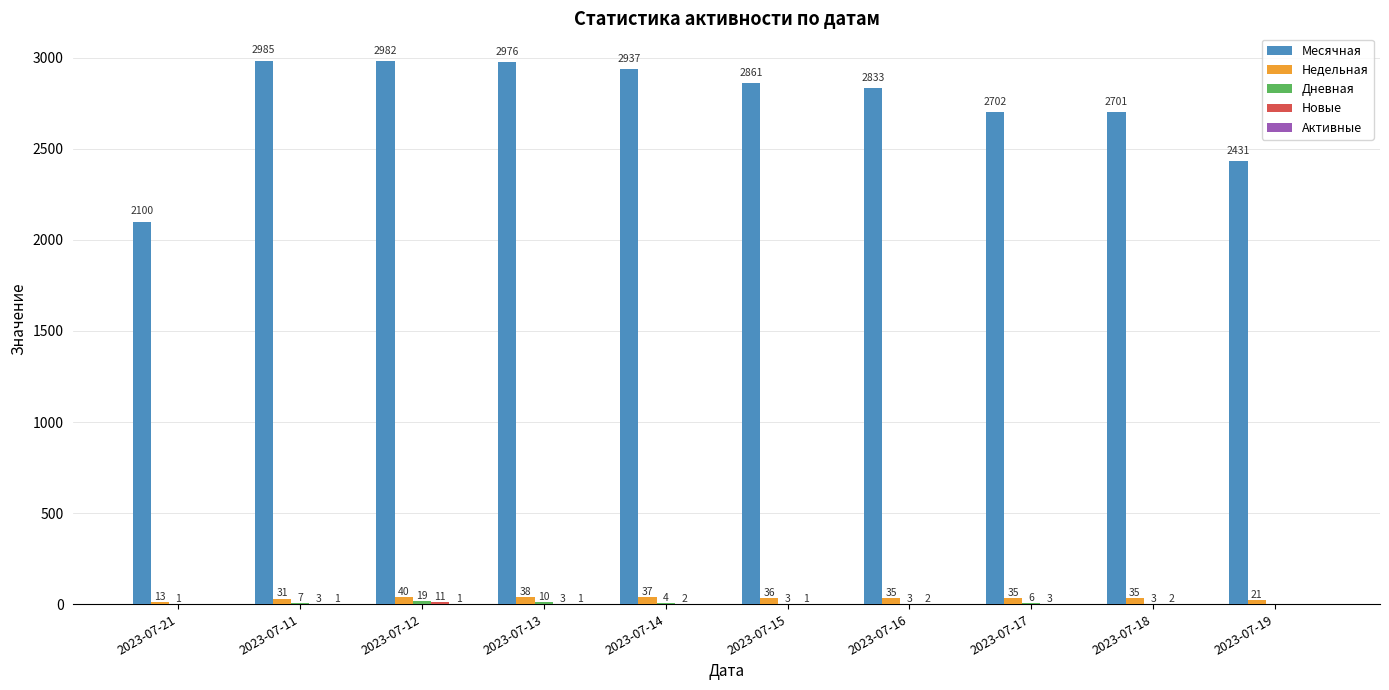

True or false: Месячная has a value of 3895 at 2023-07-18.

False